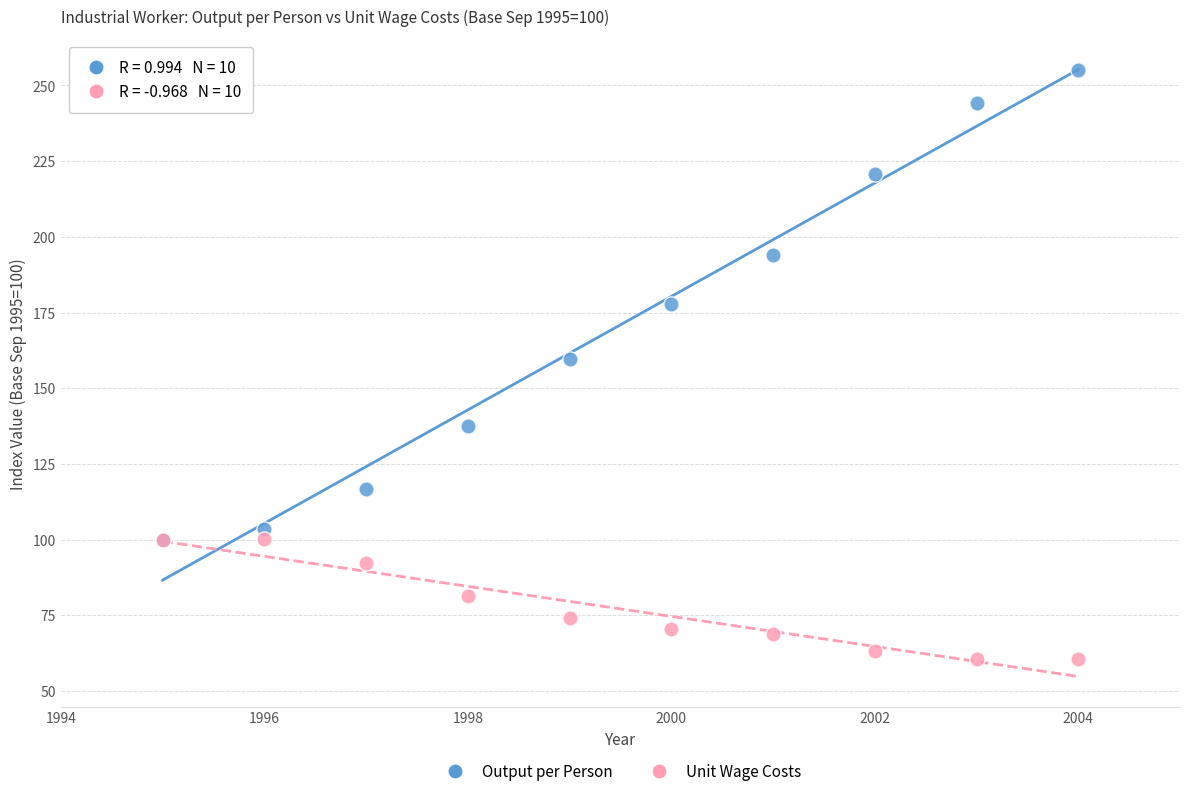

Which series has the widest spread of Y values?

Output per Person